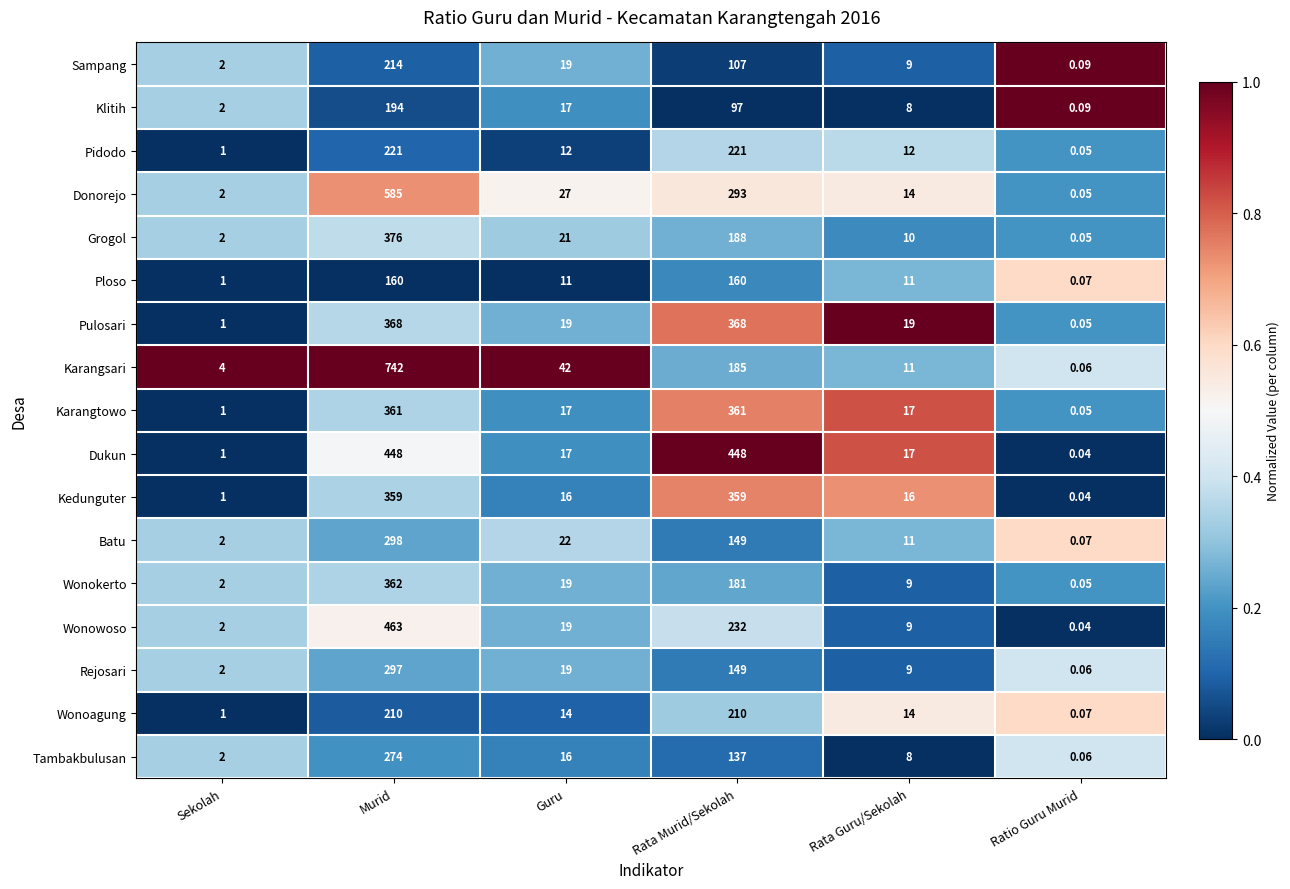

At which category is the sum across all series the highest?

Murid